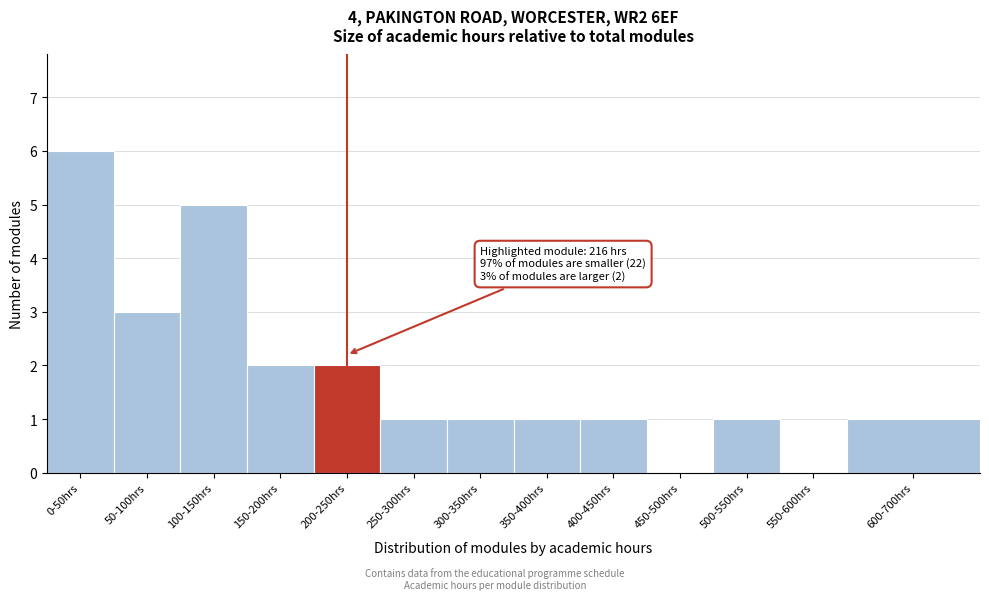

Reading left to right, list all the values displayed in this chart.

0-50hrs=6	50-100hrs=3	100-150hrs=5	150-200hrs=2	200-250hrs=2	250-300hrs=1	300-350hrs=1	350-400hrs=1	400-450hrs=1	450-500hrs=0	500-550hrs=1	550-600hrs=0	600-700hrs=1